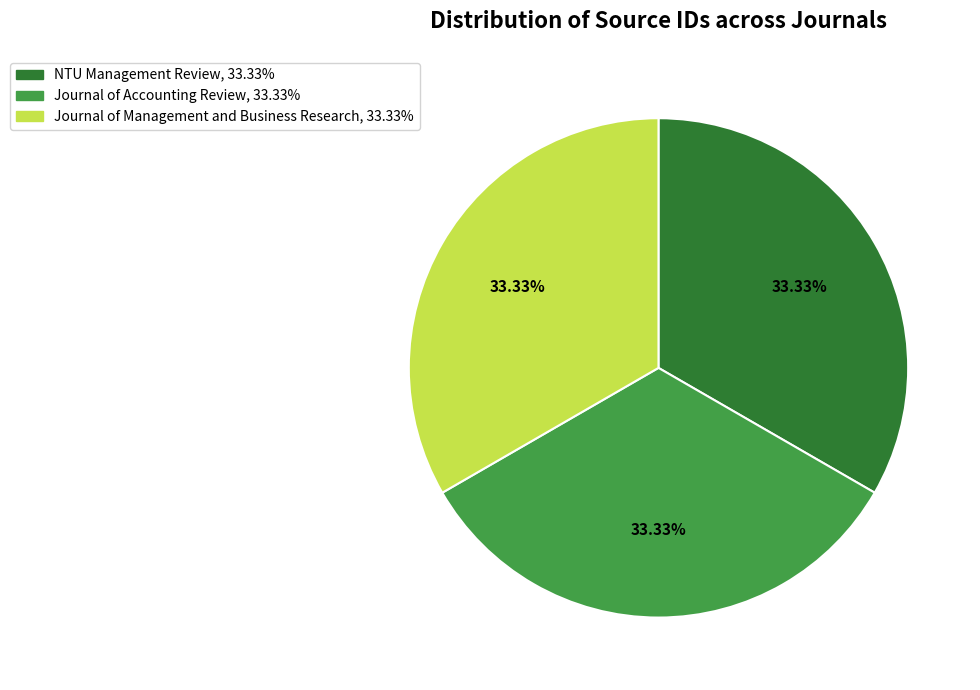

Is there any slice that represents more than half of the pie?

No